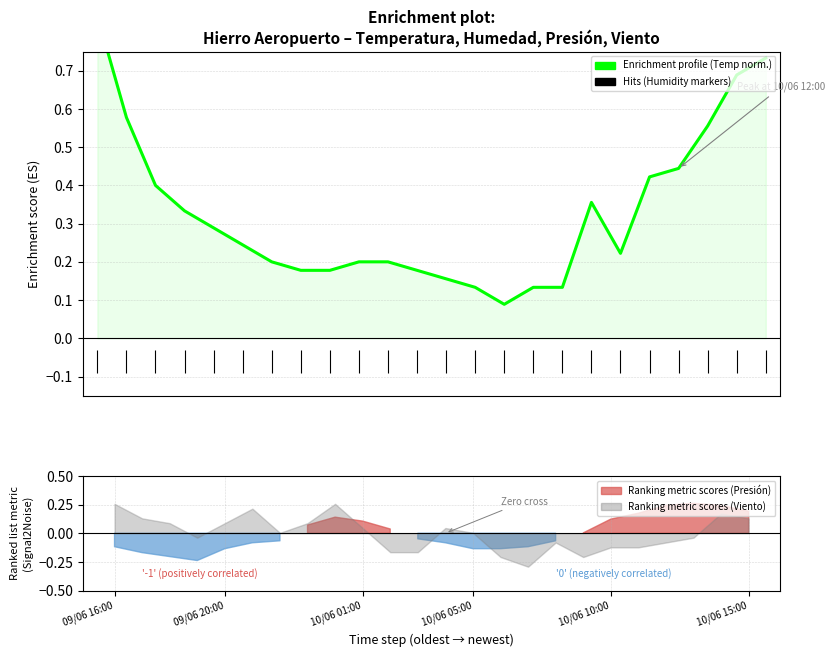

What is the greatest value displayed?

0.8